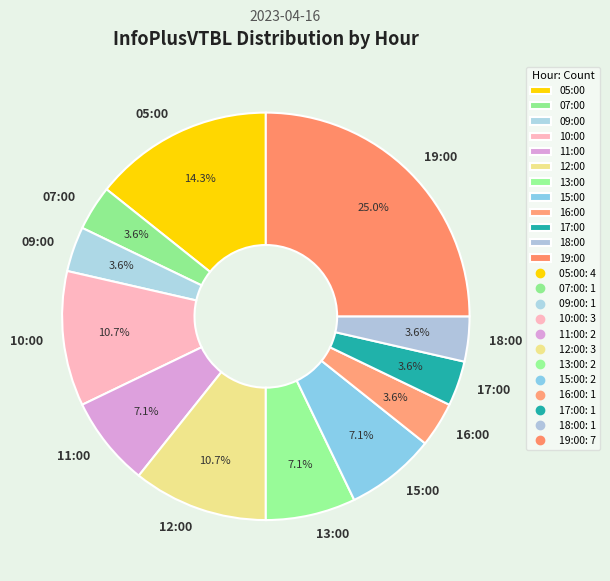

Is the sum of 10:00 and 12:00 greater than half?

No